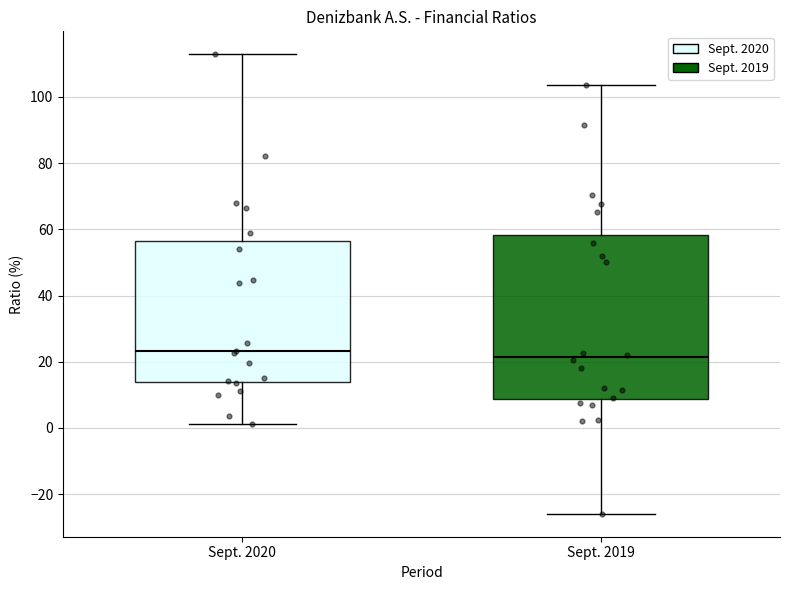

Reading left to right, transcribe this box plot: for each box, give where its median line is, the range the box spans, and where its two whiskers end, as read against the y-axis. The values are not printed on the chart, so give them approximately, as read against the axis.

Sept. 2020: median 24, box 14 to 56, whiskers 2 to 112
Sept. 2019: median 22, box 8 to 58, whiskers -26 to 104